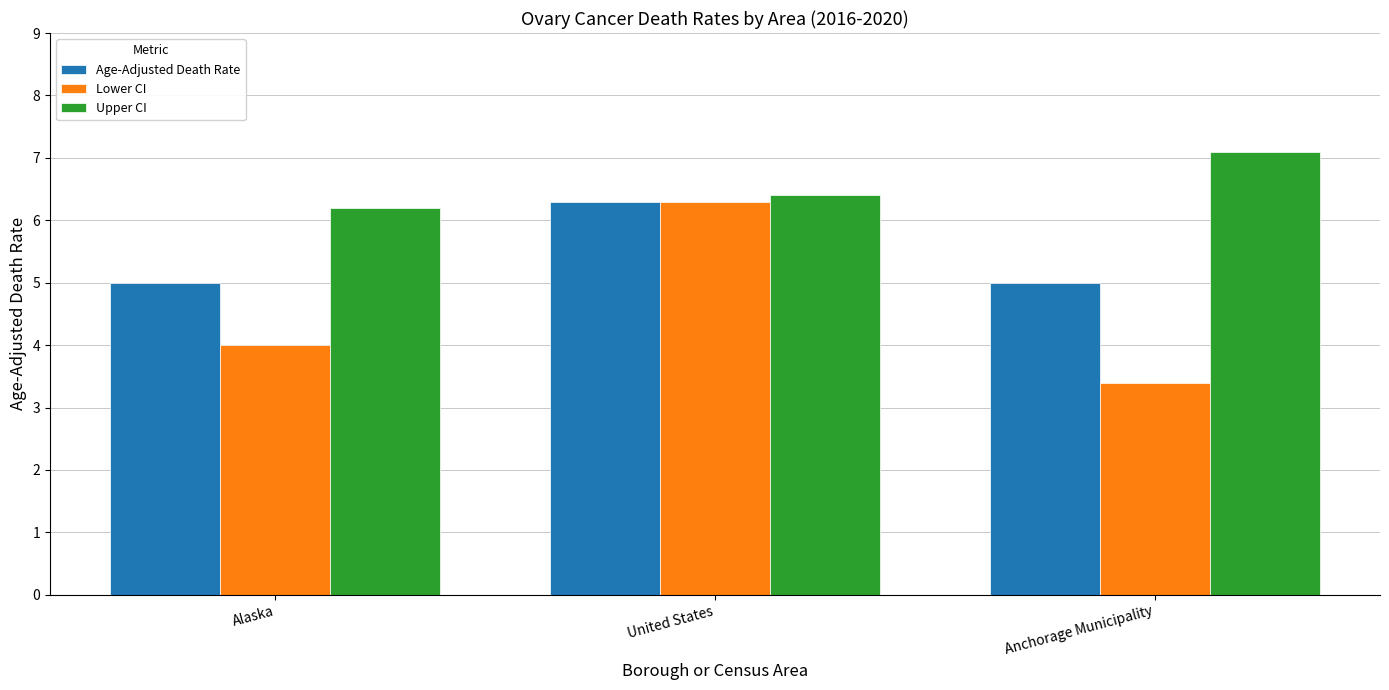

How many distinct data groups are displayed?

3